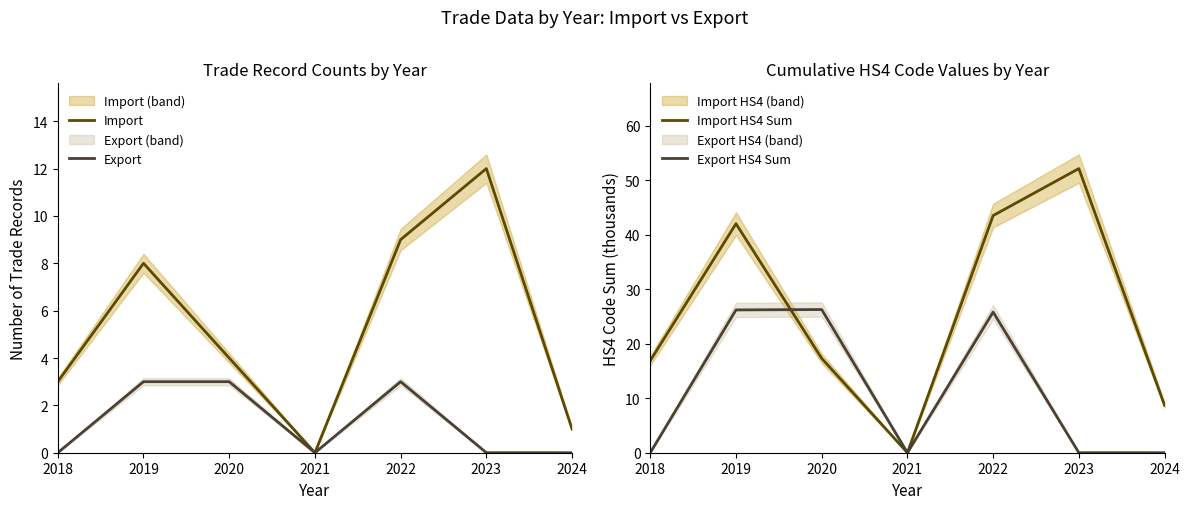

Reading left to right, extract all data points from this chart.

Import: 2018=3.0	2019=8.0	2020=4.0	2021=0.0	2022=9.0	2023=12.0	2024=1.0
Export: 2018=0.0	2019=3.0	2020=3.0	2021=0.0	2022=3.0	2023=0.0	2024=0.0
Import HS4 Sum: 2018=16.9	2019=42.0	2020=17.3	2021=0.0	2022=43.5	2023=52.2	2024=8.7
Export HS4 Sum: 2018=0.0	2019=26.2	2020=26.3	2021=0.0	2022=25.8	2023=0.0	2024=0.0